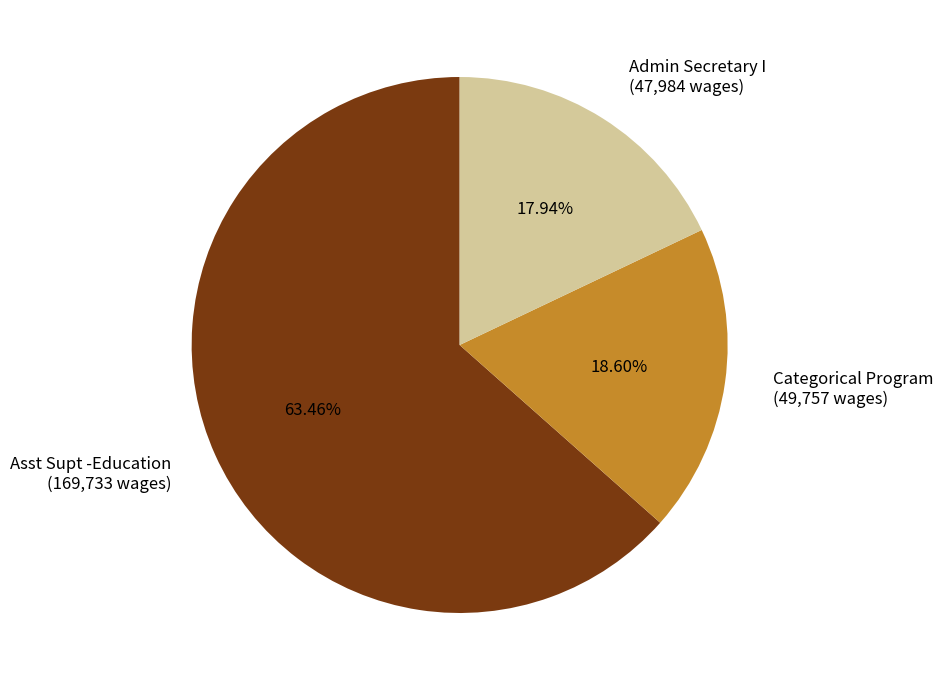

How many slices are in this pie chart?

3